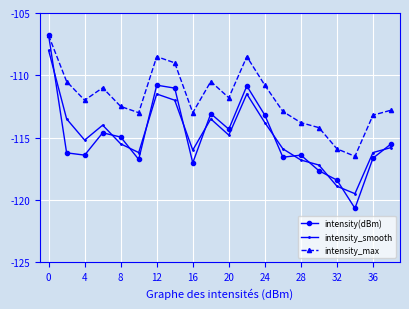

In intensity_smooth, how many points are higher than both neighbors (excluding endpoints)?

4